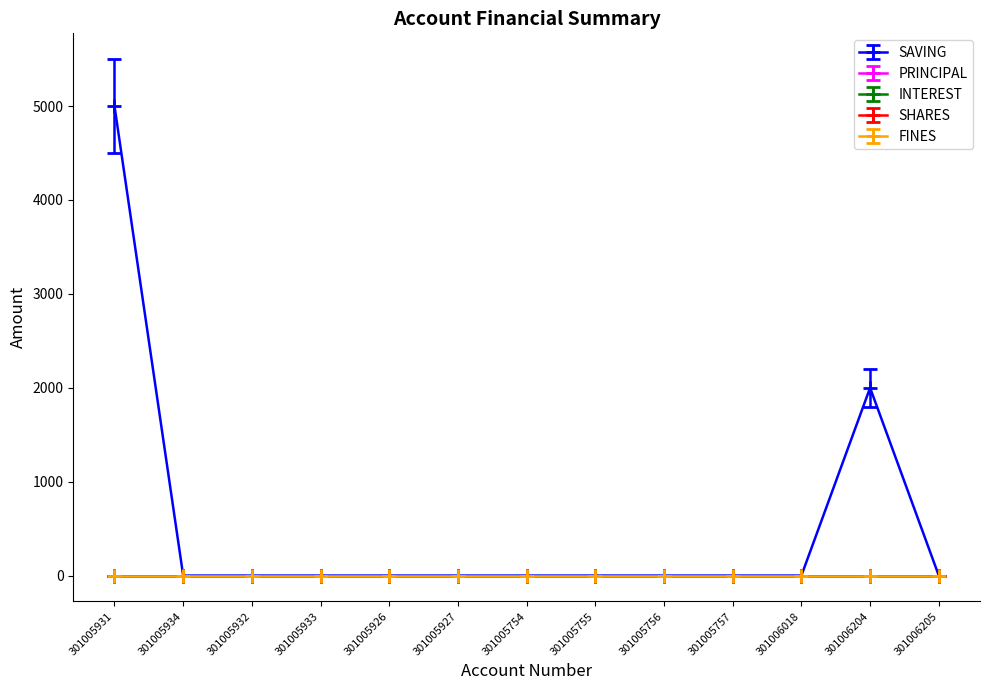

True or false: FINES and INTEREST cross at least once.

False